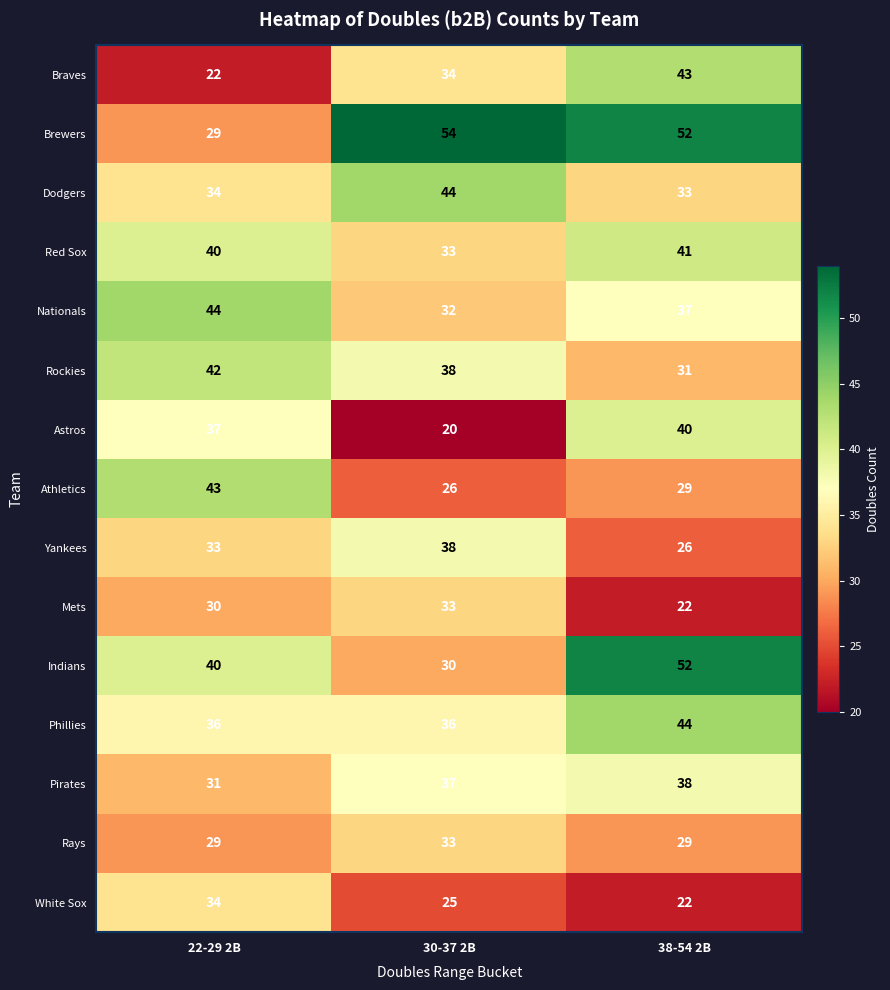

What is the highest value of the Mets series?

33